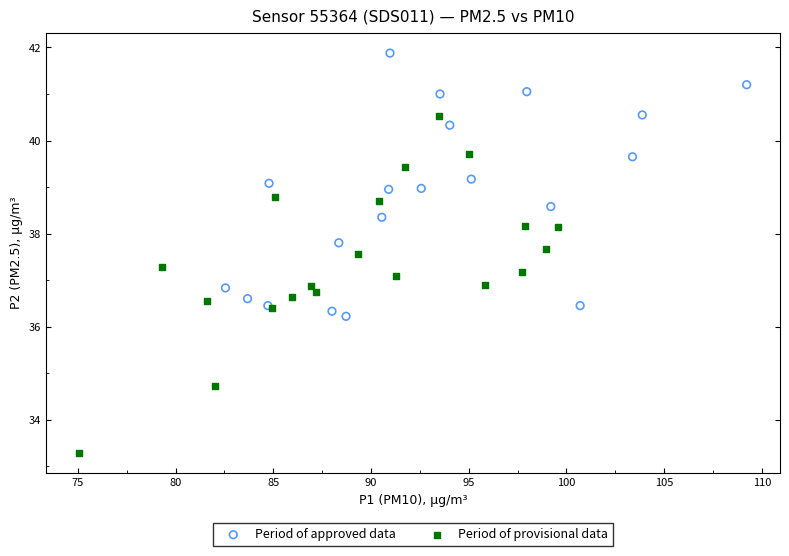

Which series has the largest Y range (max minus min)?

Period of provisional data